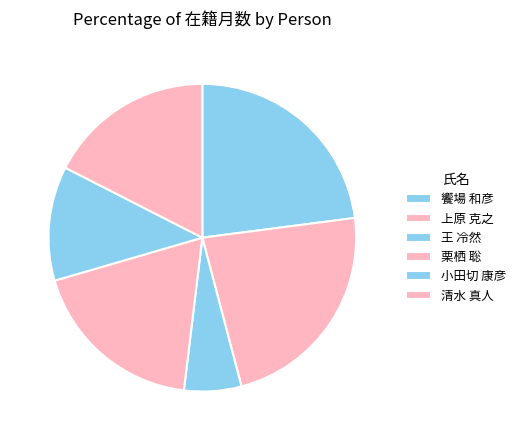

To the nearest percent, what is the difference between the largest and smallest slice percentages?

17%